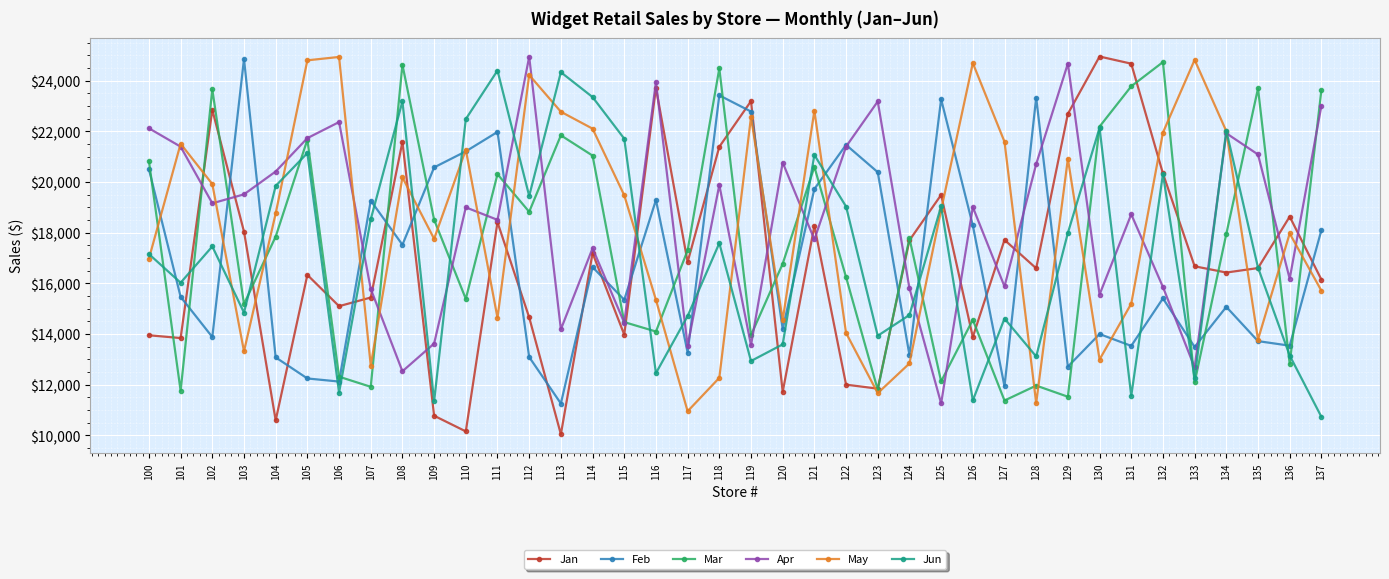

What is the difference between the highest and lowest values at 125?

12010.3